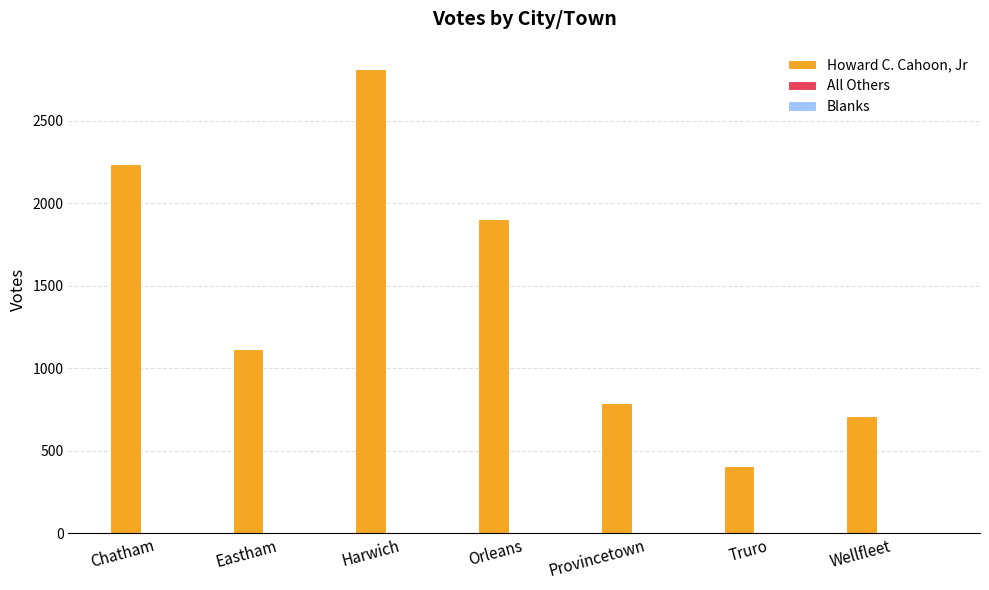

Between Chatham and Truro, which is larger?

Chatham